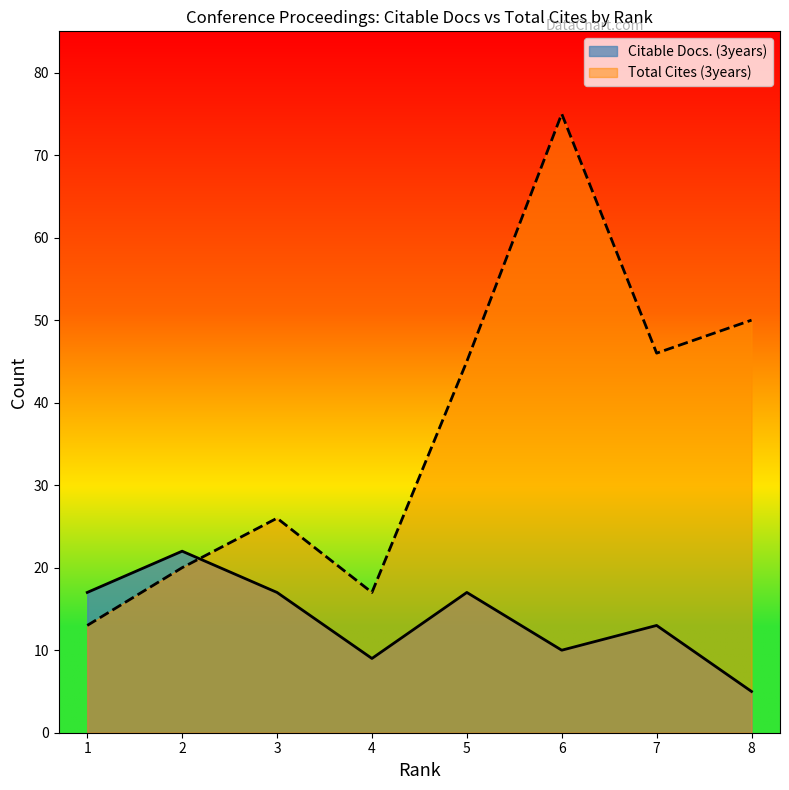

What is the total value across all series at 8?

55